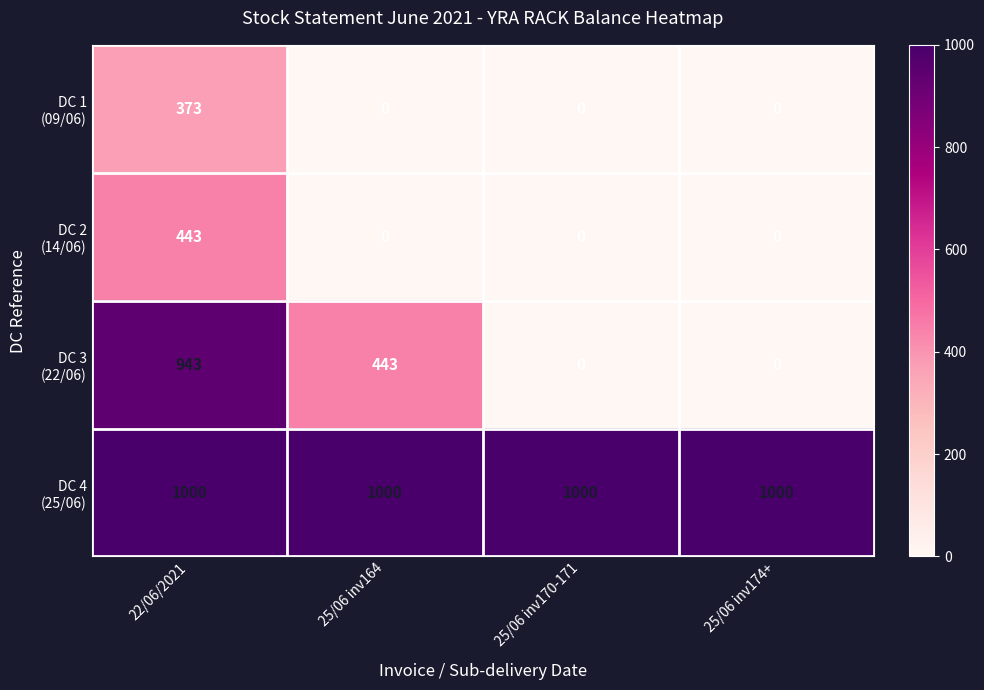

At how many categories does at least one series exceed 241?

4